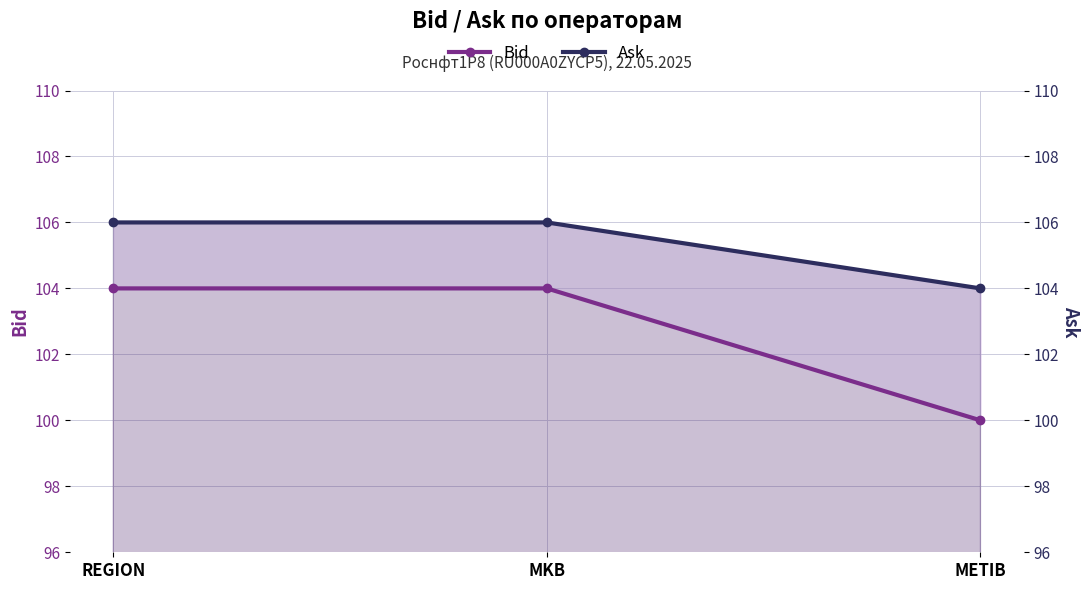

At how many categories does at least one series exceed 100?

3